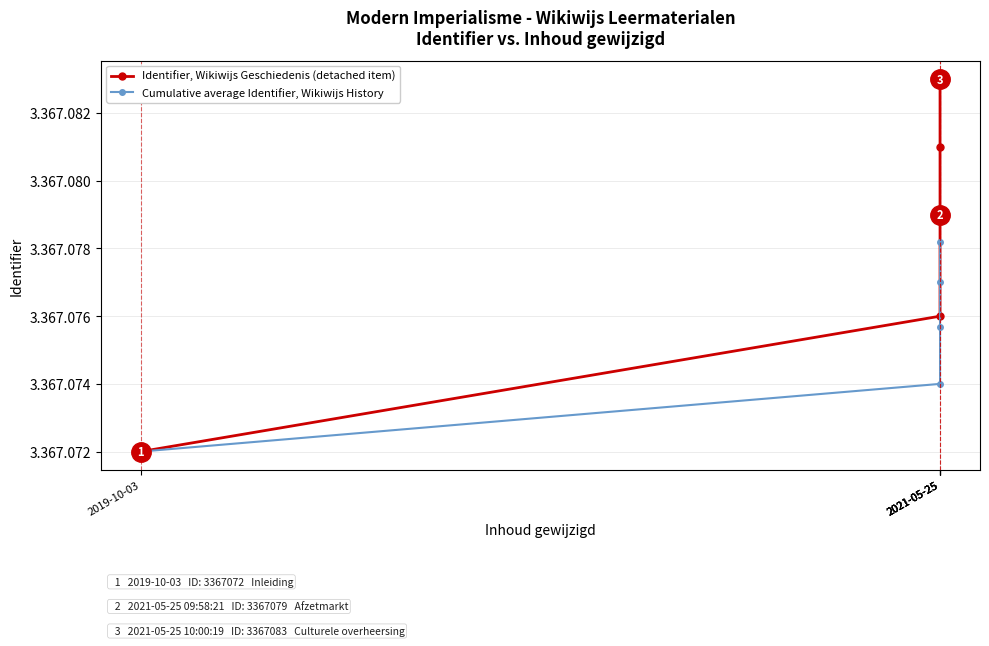

What is the label of the 4th point from the left?

2021-05-25